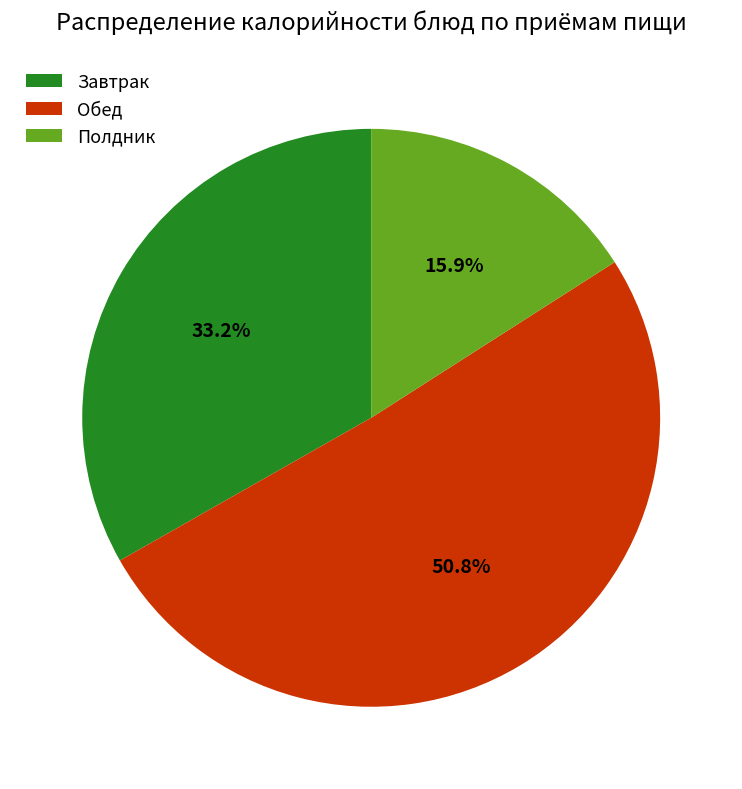

Which has a higher value, Полдник or Обед?

Обед